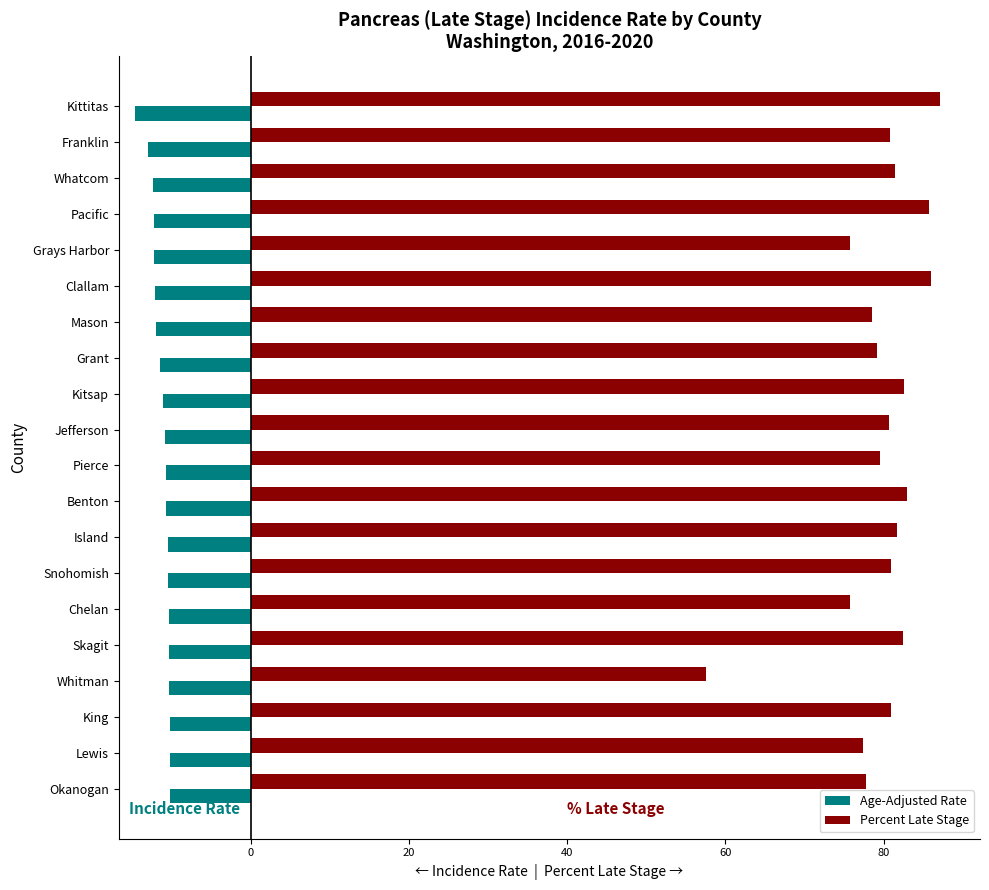

List the series in order of their peak value, lowest first.

Age-Adjusted Rate, Percent Late Stage